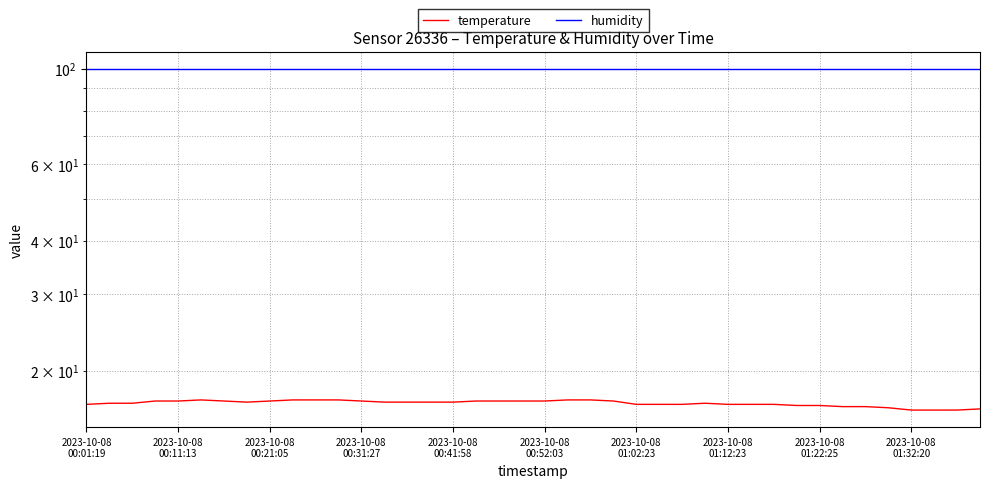

Between 2023-10-08 00:41:58 and 2023-10-08 01:32:20, which series saw the biggest shift?

temperature